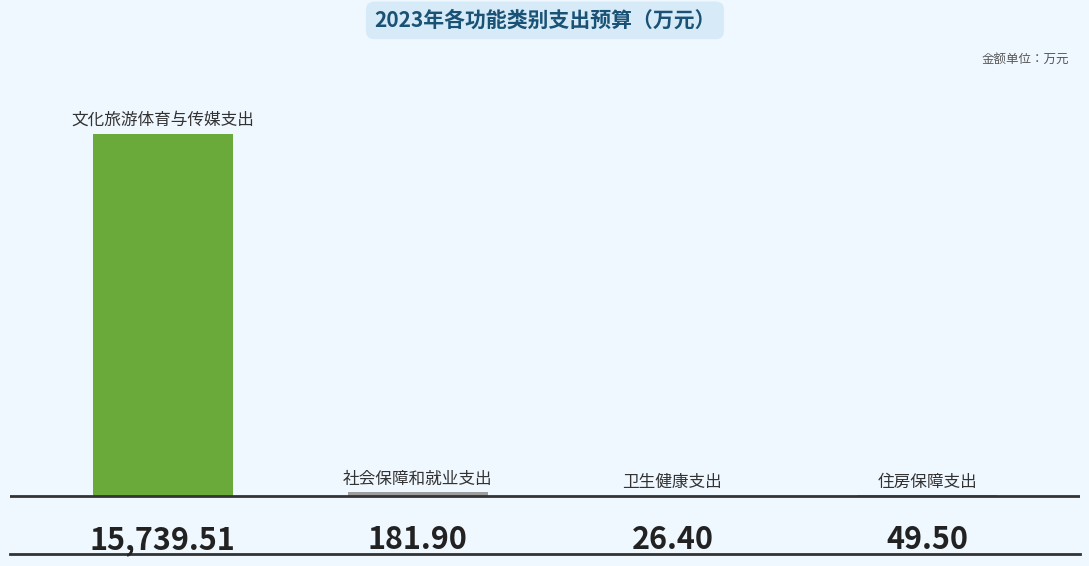

What is the average value?

3999.3